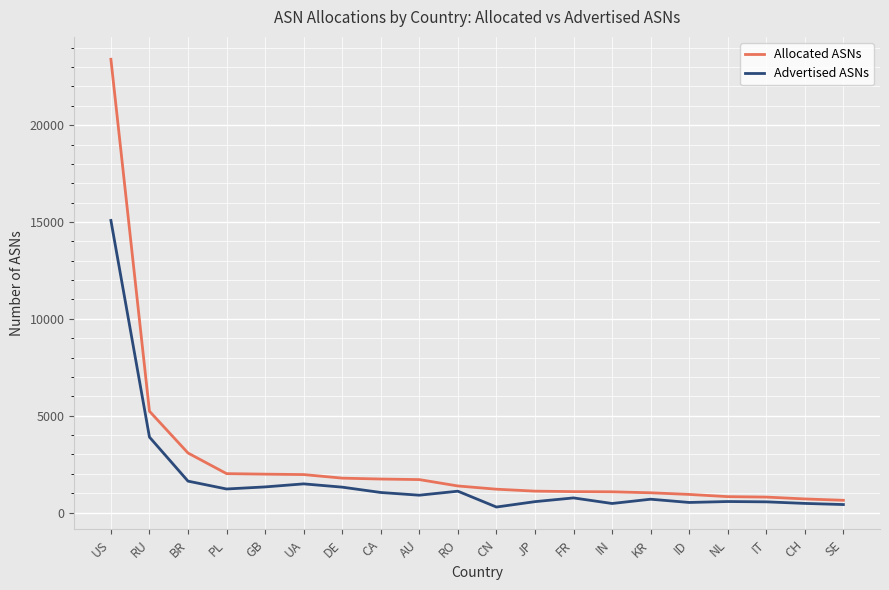

What is the approximate value of Allocated ASNs at AU?

1700